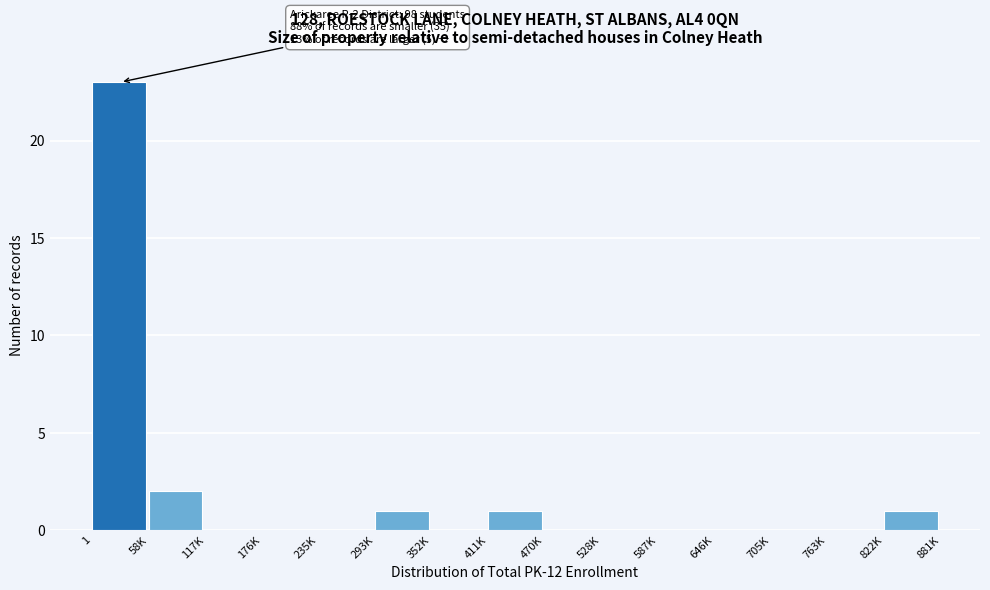

Reading left to right, what are all the values shown in this chart?

1=23	58K=2	117K=0	176K=0	235K=0	293K=1	352K=0	411K=1	470K=0	528K=0	587K=0	646K=0	705K=0	763K=0	822K=1